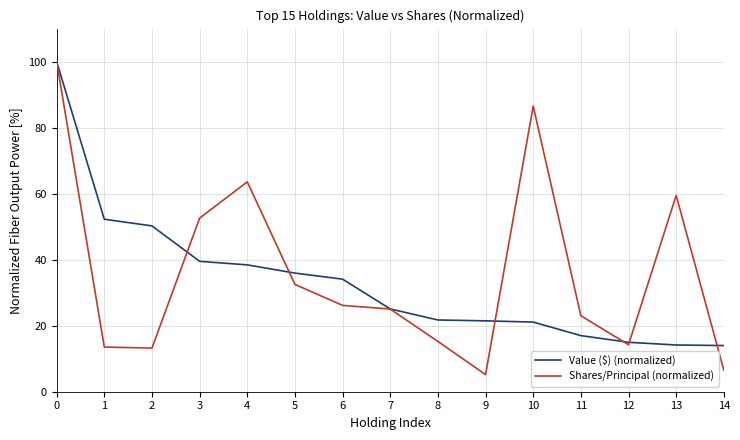

What is the minimum value for Value ($) (normalized)?

14.0